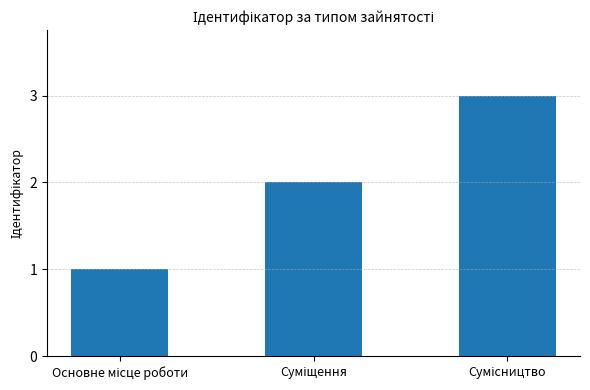

How many values are between 1 and 3?

3